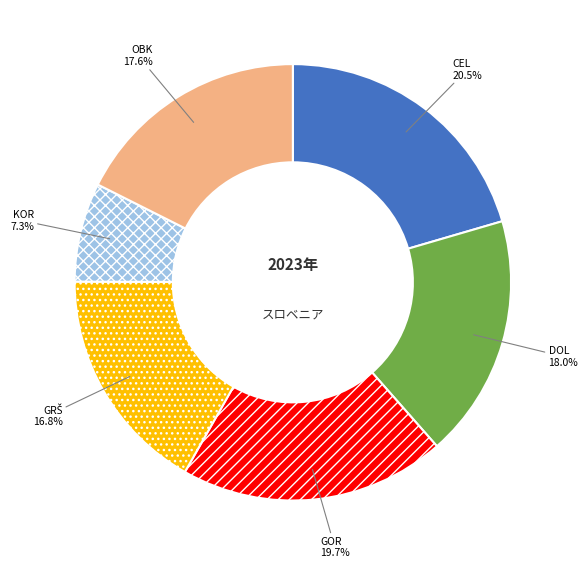

To the nearest percent, what is the difference between the KOR and OBK slice percentages?

10%